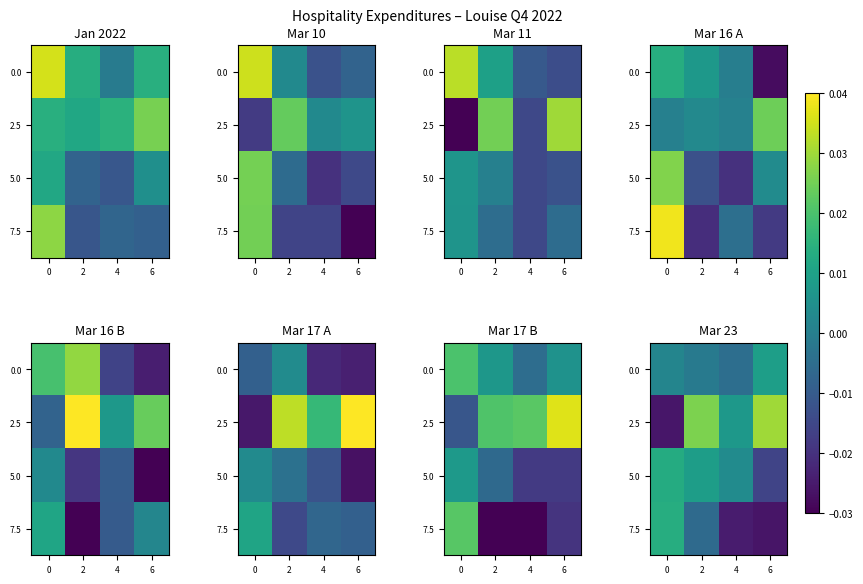

List the labels in order of 5.0 value, largest first.

0, 2, 4, 6